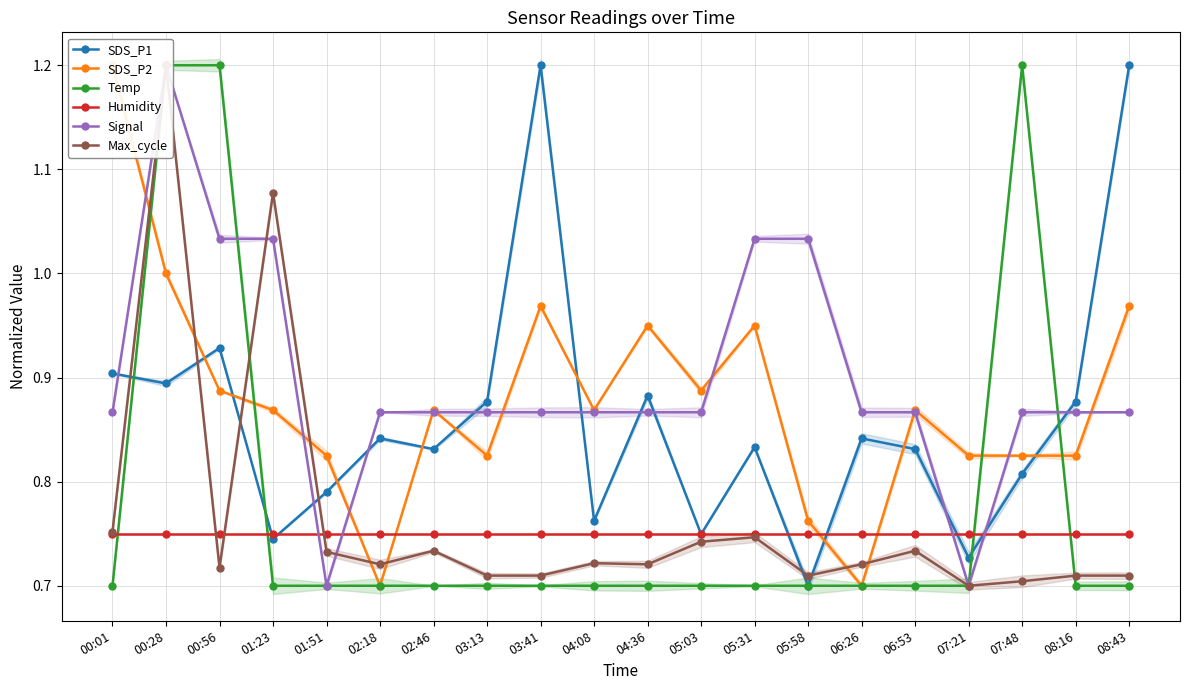

At which label does Max_cycle reach its peak?

00:28